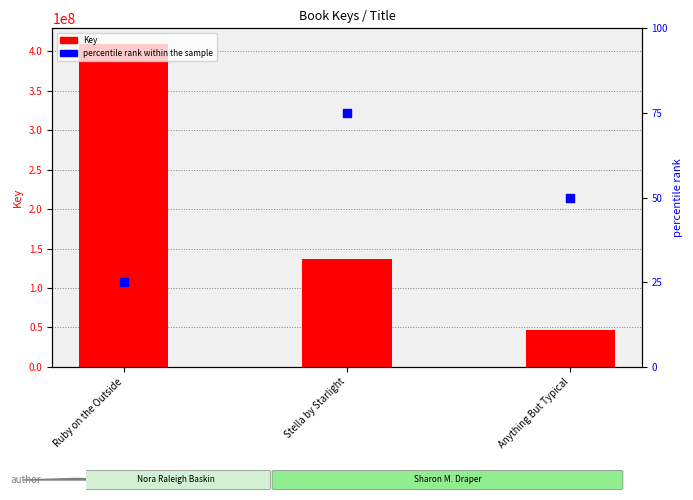

What are all the series names shown in the legend?

Key, percentile rank within the sample